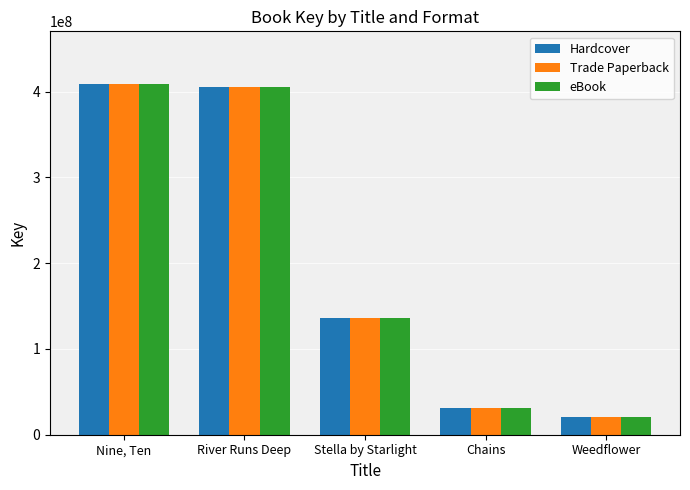

What is the total value across all series at Nine, Ten?

1226669385